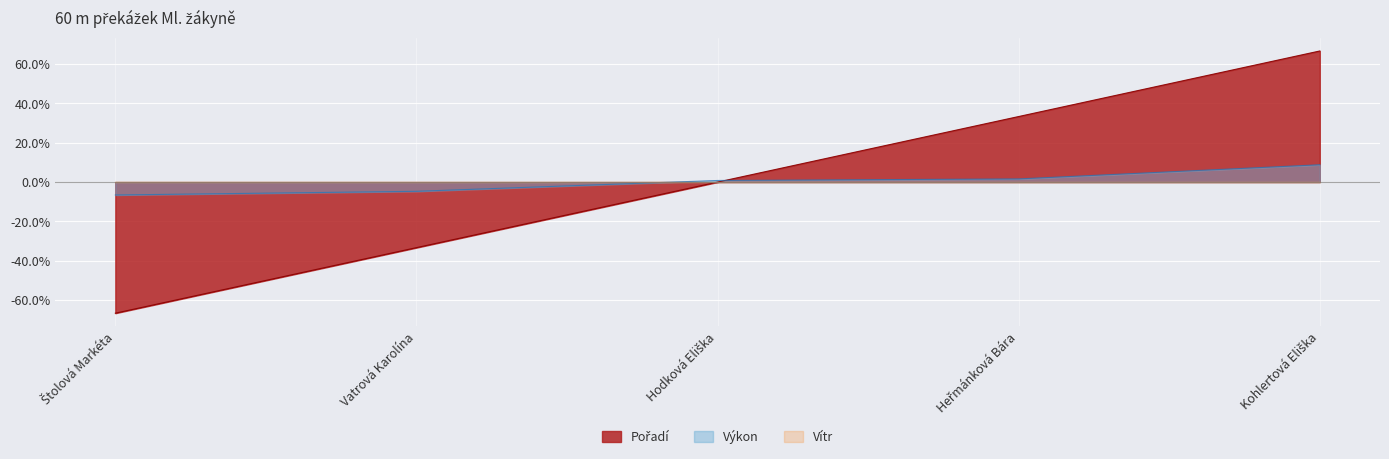

Between which two adjacent categories do Výkon and Pořadí first intersect?

Hodková Eliška and Heřmánková Bára